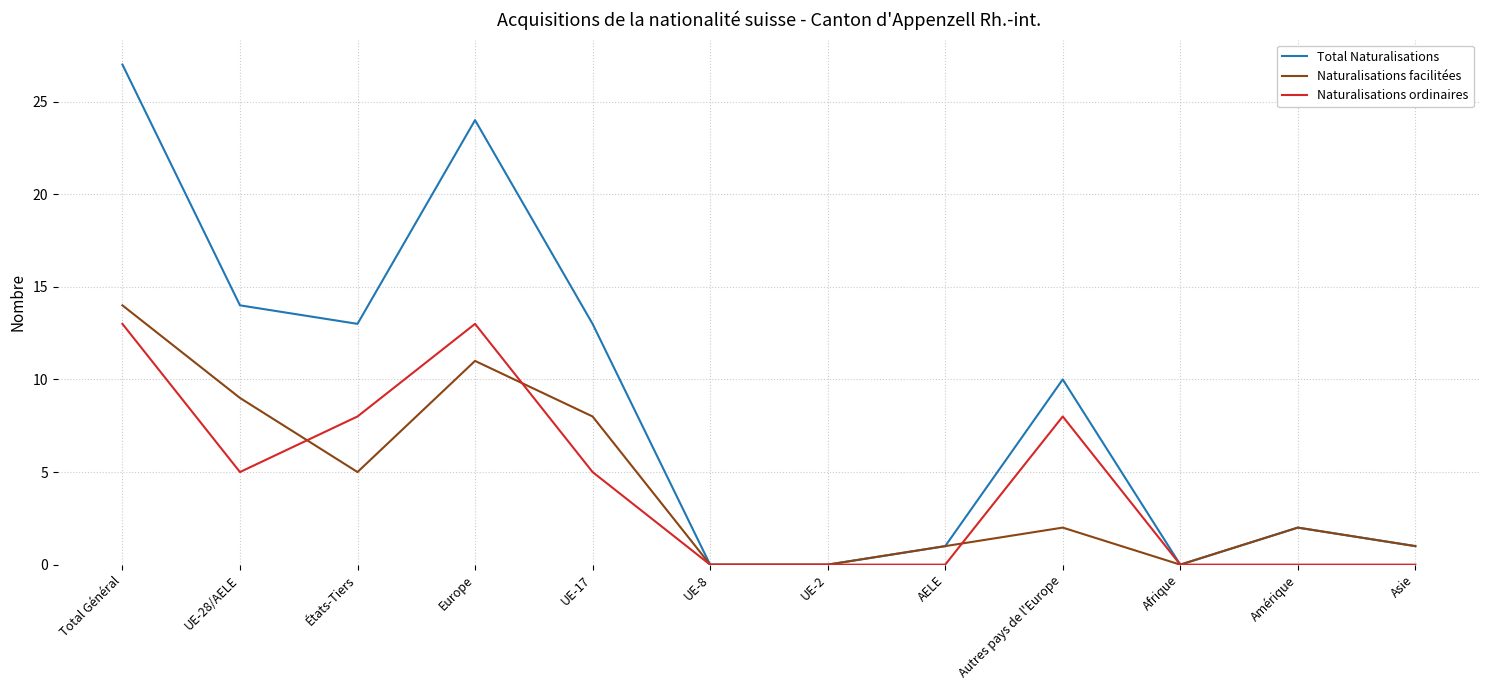

What is the maximum value for Naturalisations facilitées?

14